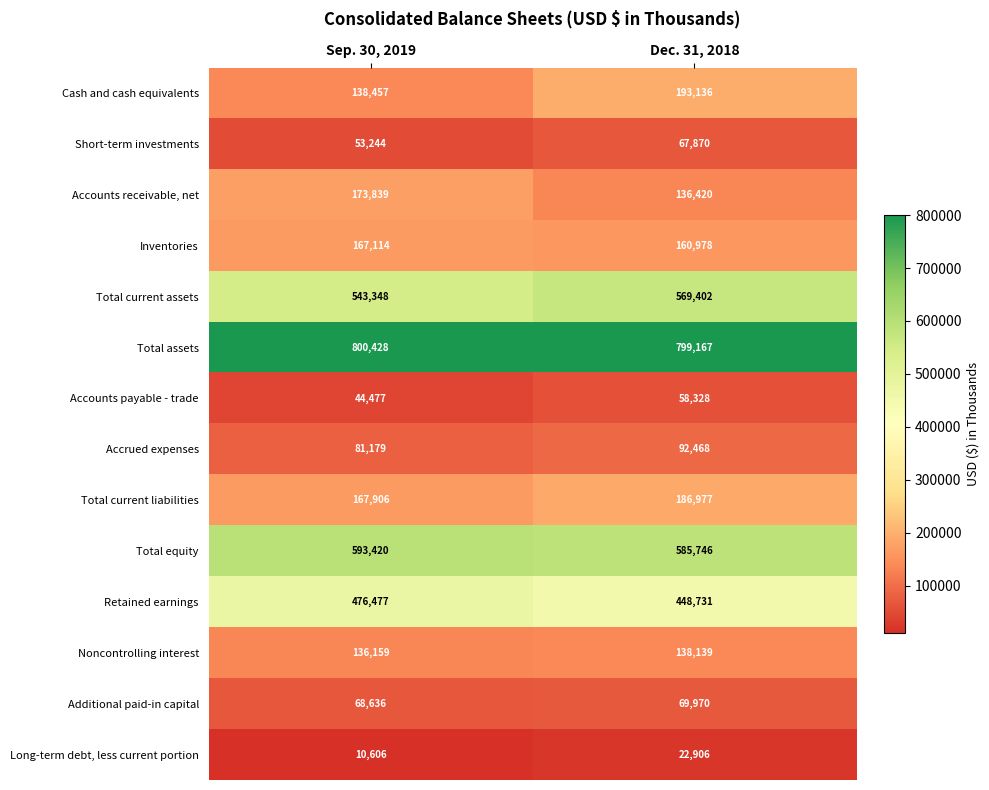

True or false: Additional paid-in capital has a value of 14753 at Dec. 31, 2018.

False